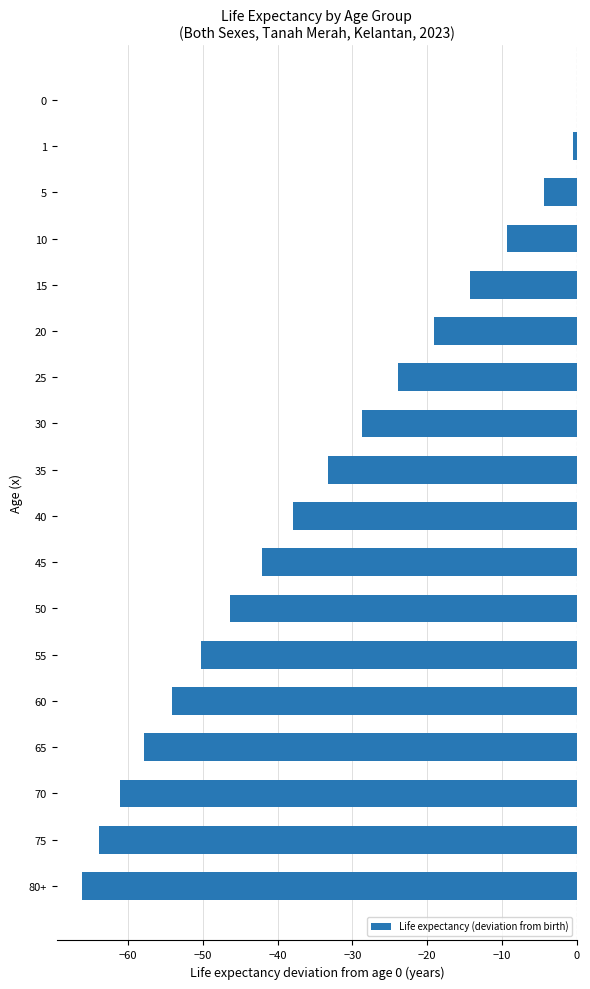

The value at 0 is 0.0. True or false?

True